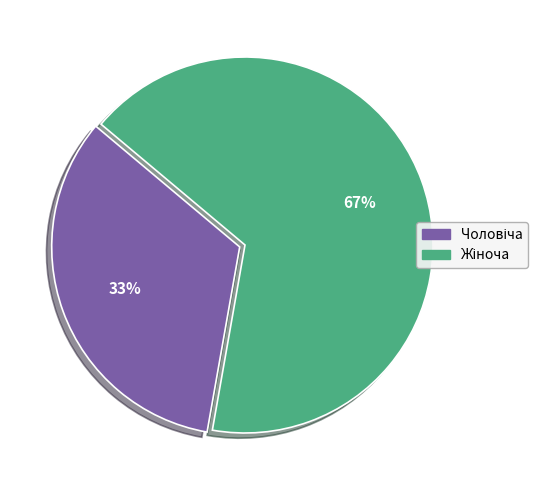

To the nearest percent, what is the average slice percentage?

50%